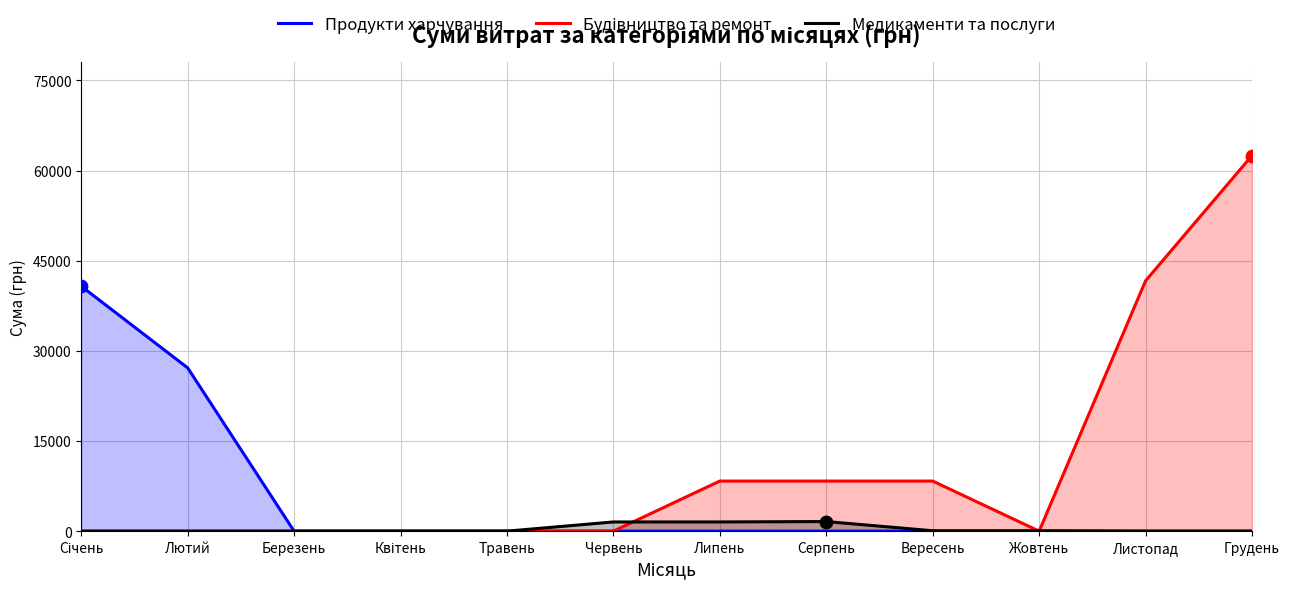

At how many categories does at least one series exceed 59882?

1